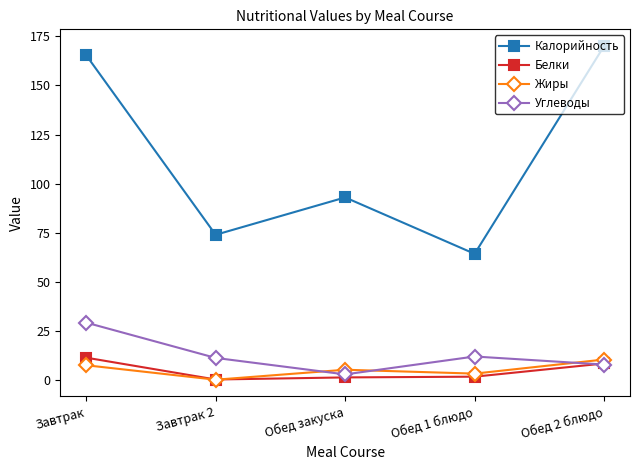

Which series has the widest spread of values?

Калорийность